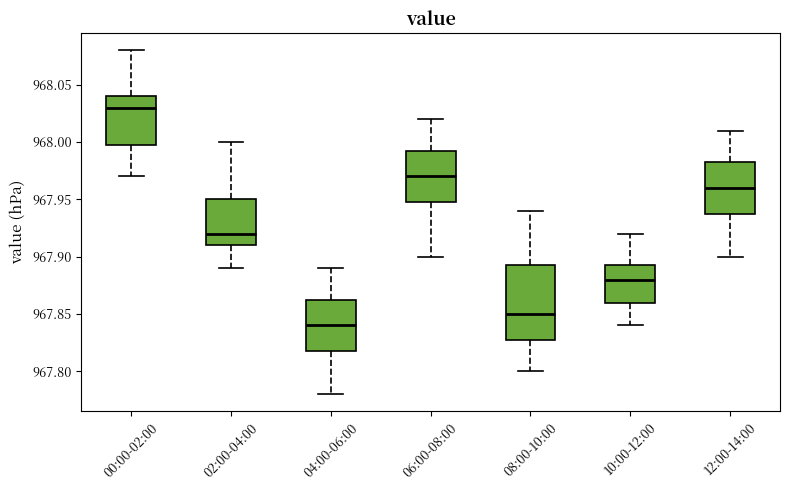

Comparing the boxes themselves (not the whiskers), which one is the tallest?

08:00-10:00